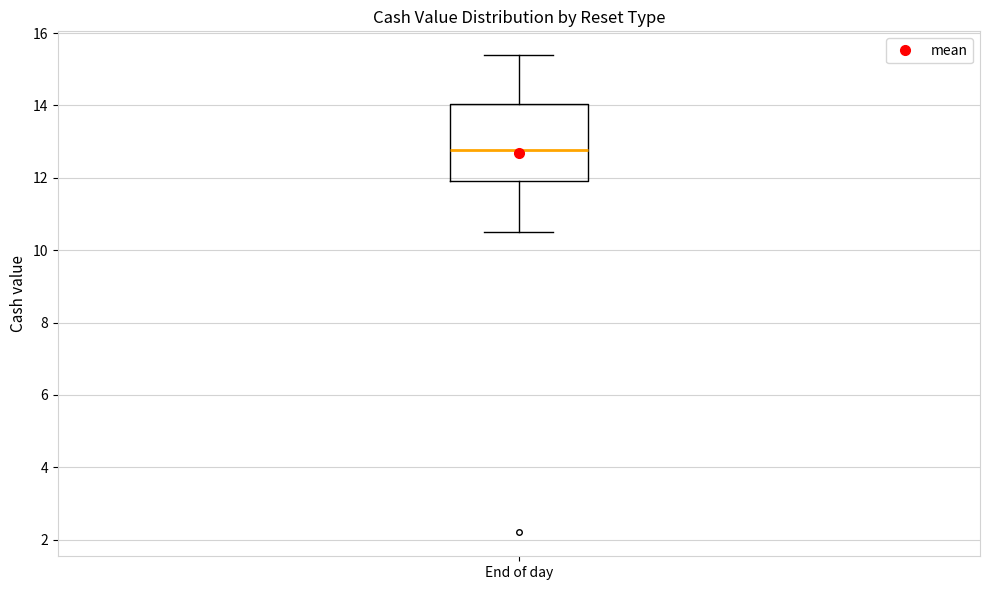

Where does the upper whisker of the box for End of day end on the y-axis? The values are not printed on the chart, so give them approximately, as read against the axis.

15.4